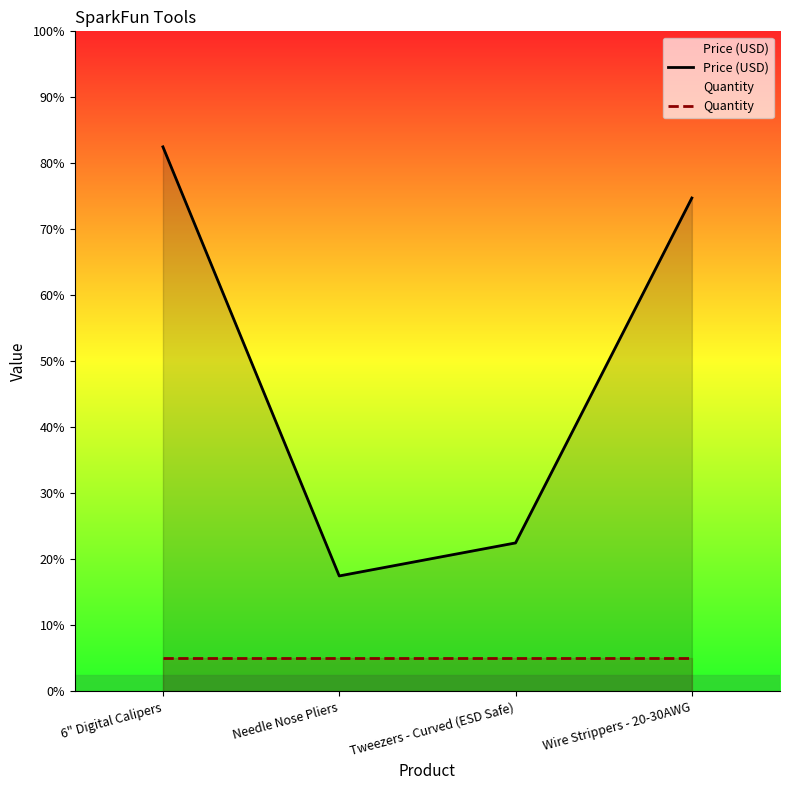

Rank the categories by Price (USD) value from lowest to highest.

Needle Nose Pliers, Tweezers - Curved (ESD Safe), Wire Strippers - 20-30AWG, 6" Digital Calipers